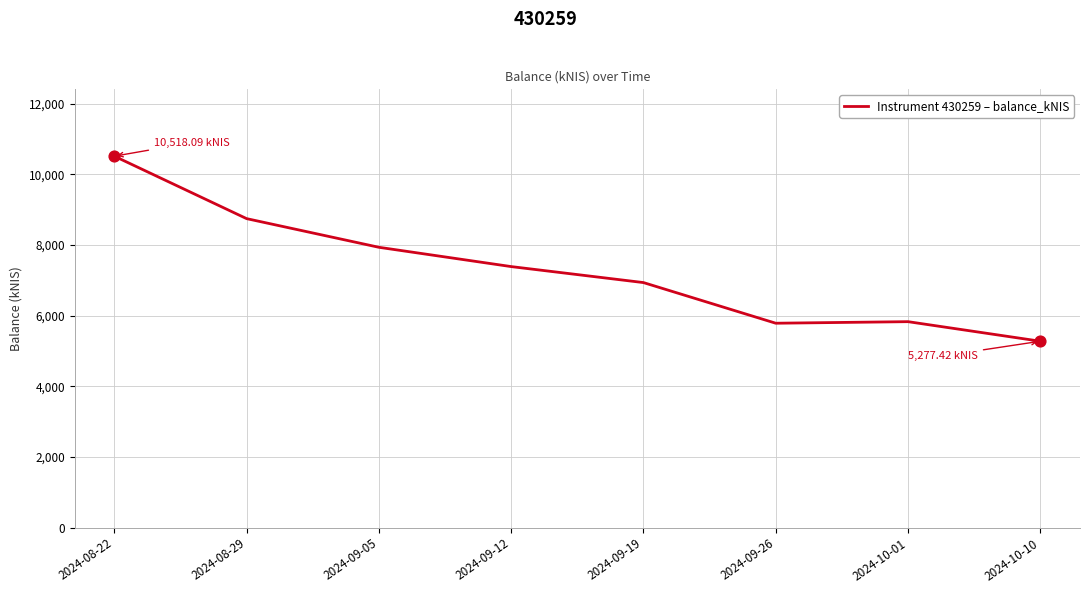

Approximately how many times larger is the value at 2024-08-29 compared to 2024-10-10?

1.7